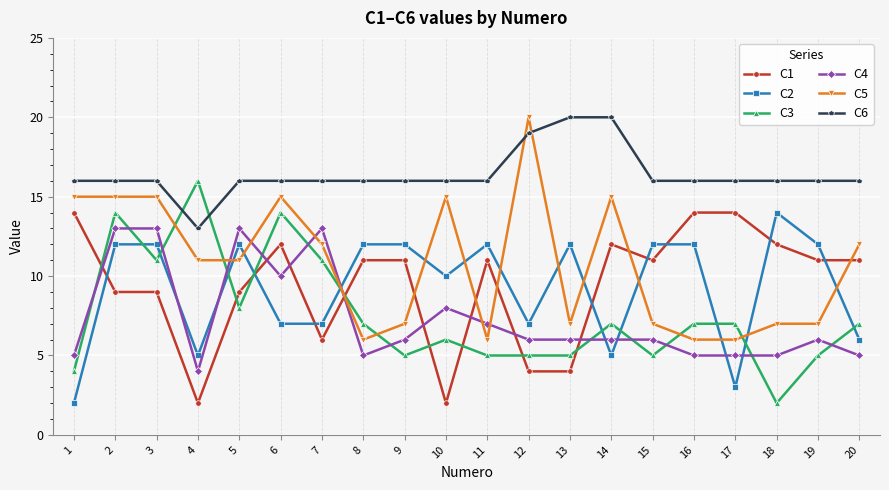

What is the minimum value for C6?

13